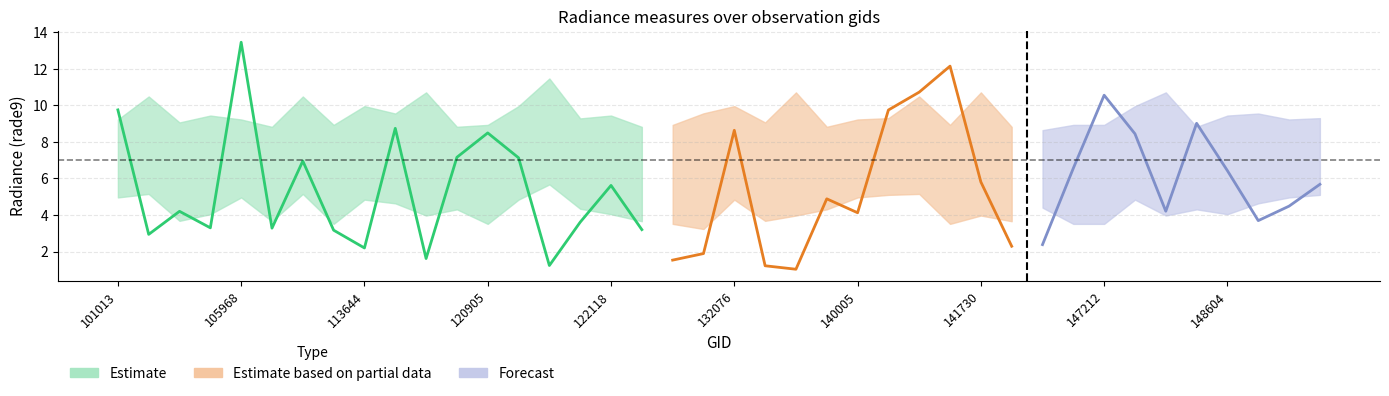

The value of rade9_bin_1q at 101013 is 5.0. True or false?

True